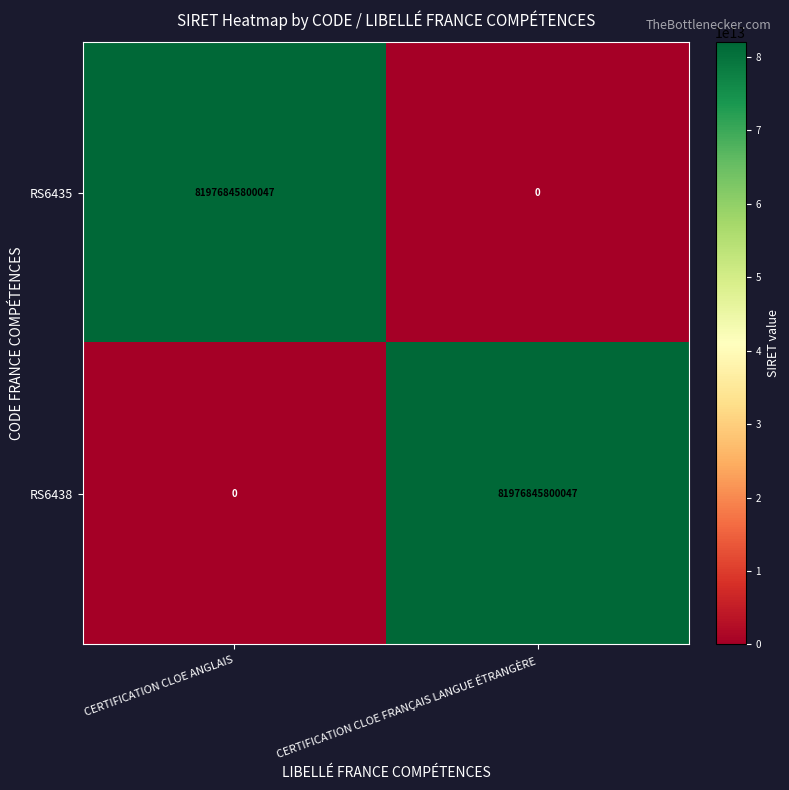

The value of RS6435 at CERTIFICATION CLOE ANGLAIS is 81976845800047. True or false?

True